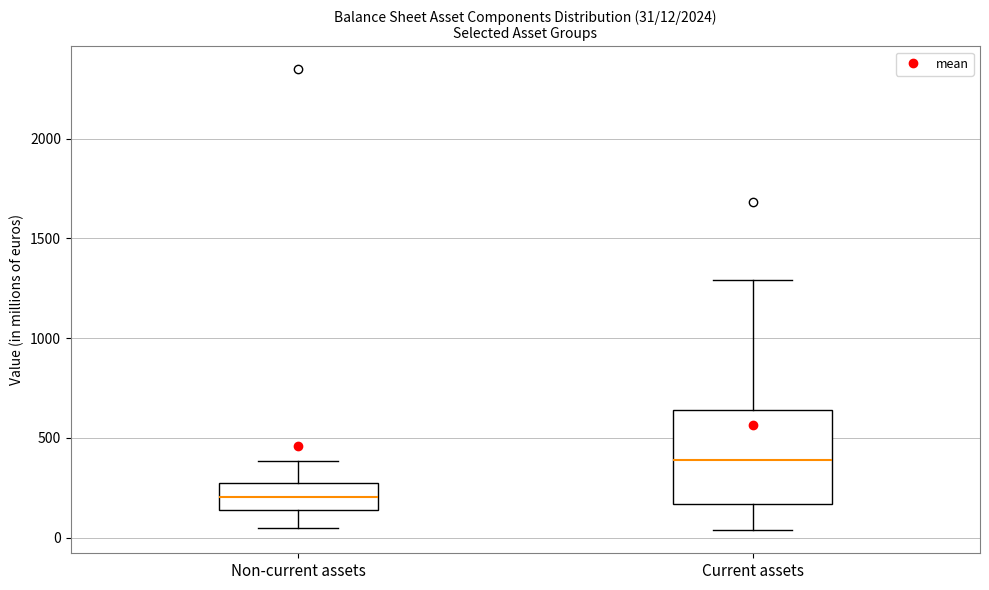

Which box has the lowest median line?

Non-current assets